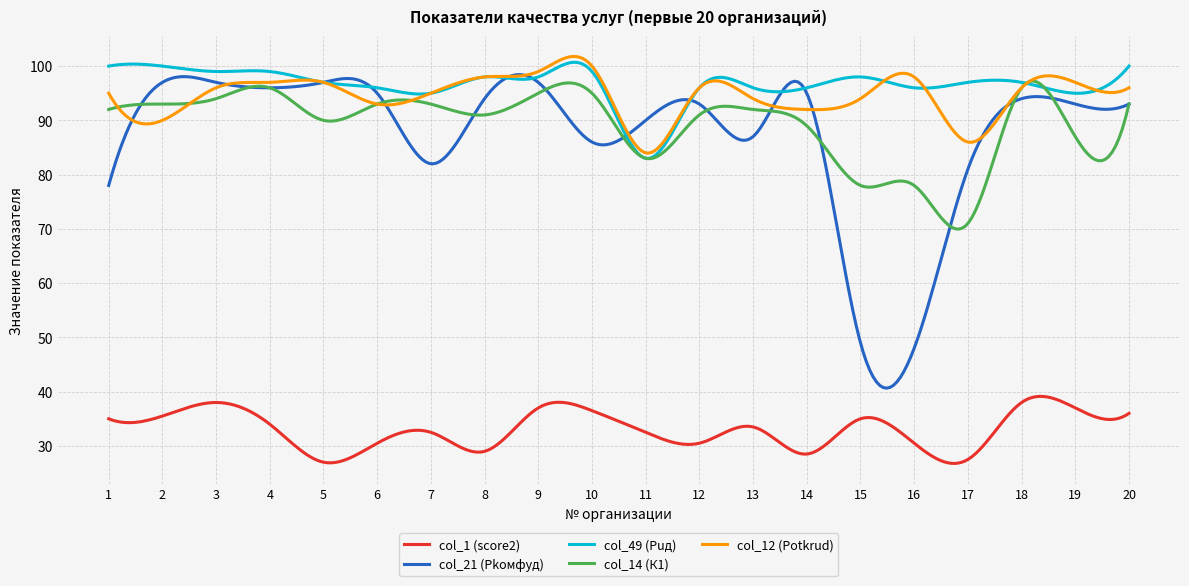

What is the maximum value shown in the chart?

101.8